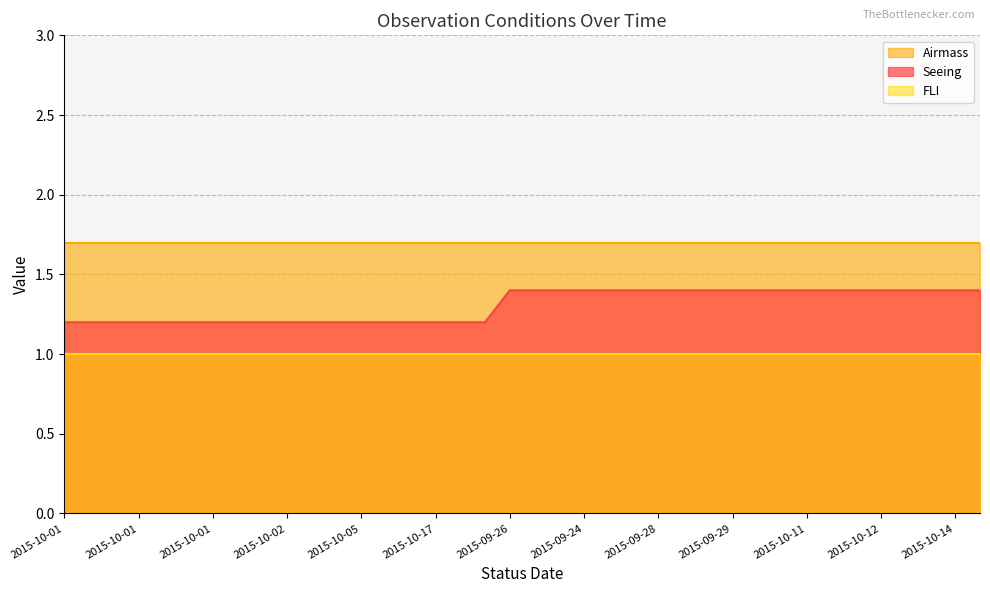

At which category does the chart reach its peak across all series?

2015-10-01